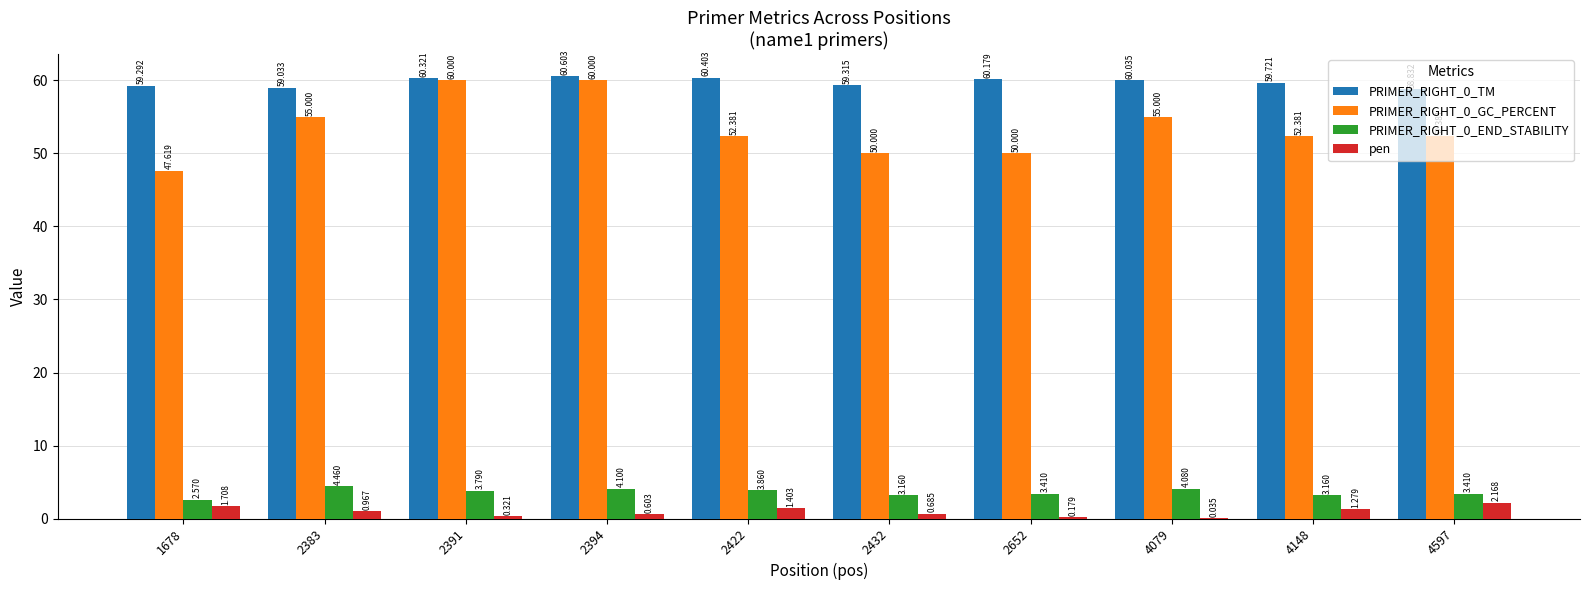

What is the difference between the PRIMER_RIGHT_0_END_STABILITY values at 2391 and 2432?

0.6